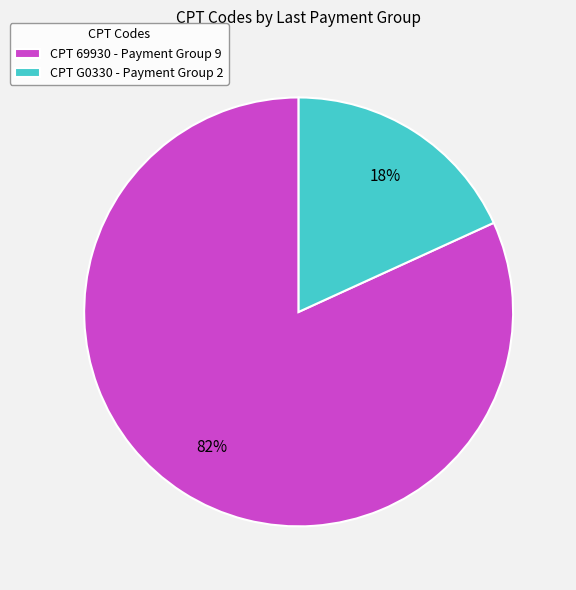

What is the smallest slice in the pie chart?

CPT G0330 - Payment Group 2